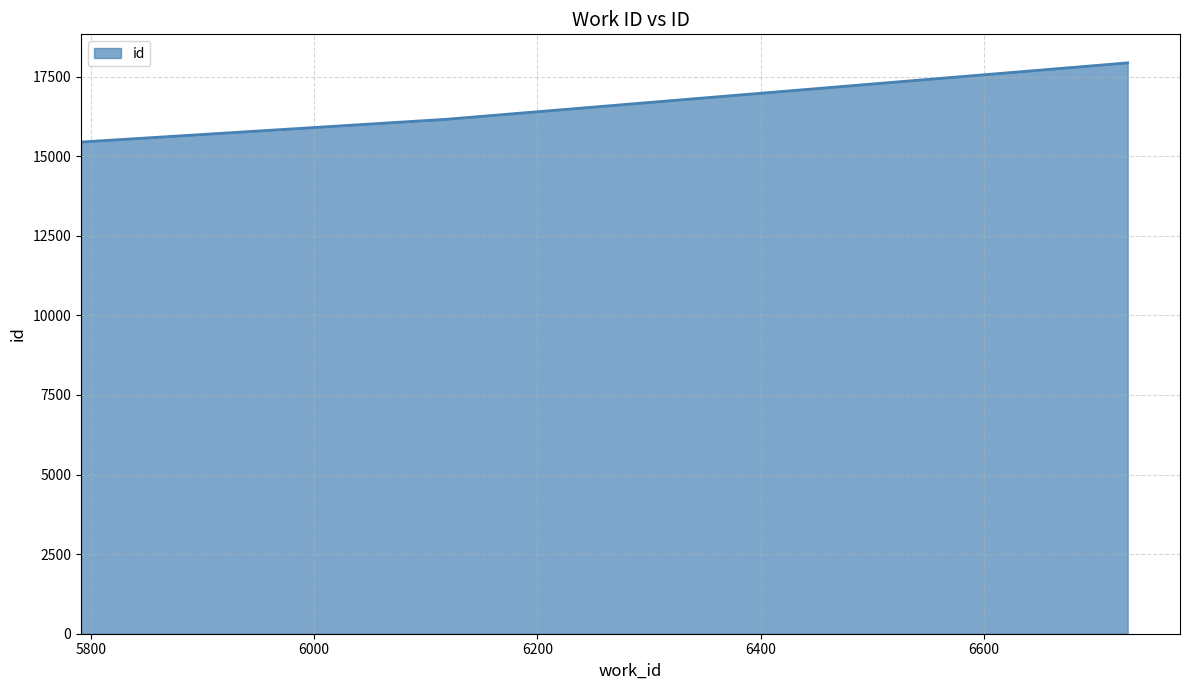

Reading right to left, what are all the values shown in this chart?

17934	16161	15447